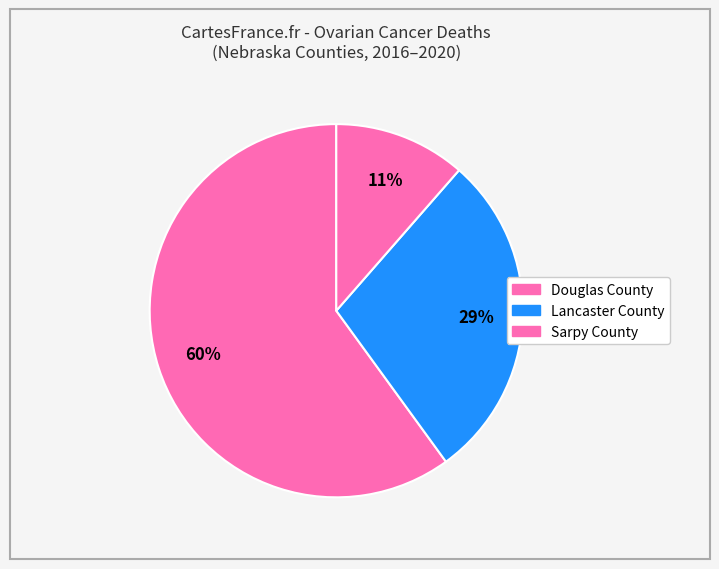

Is Lancaster County the majority of the pie?

No